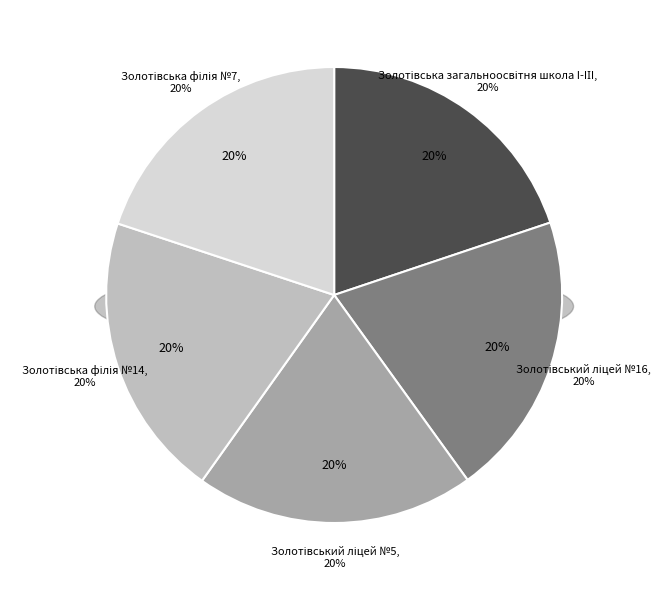

Which slice is the largest?

Золотівська філія №14